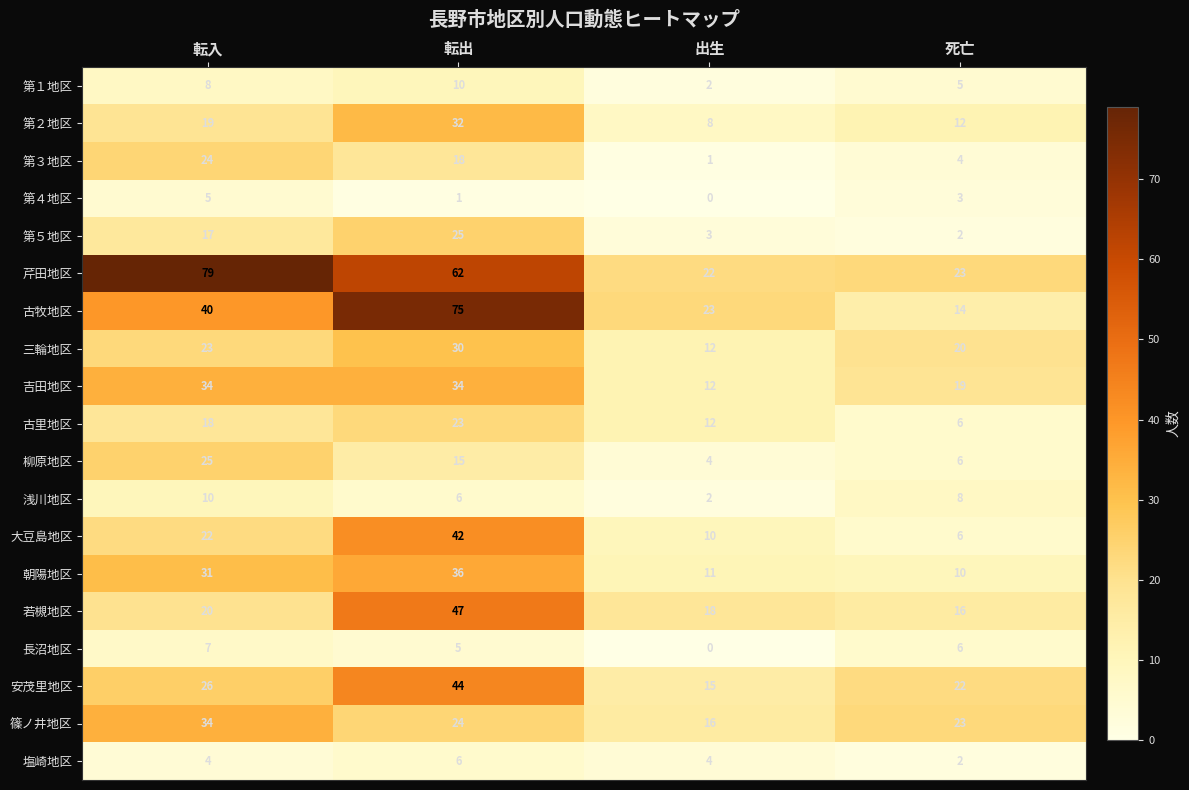

The value of 長沼地区 at 出生 is 0. True or false?

True